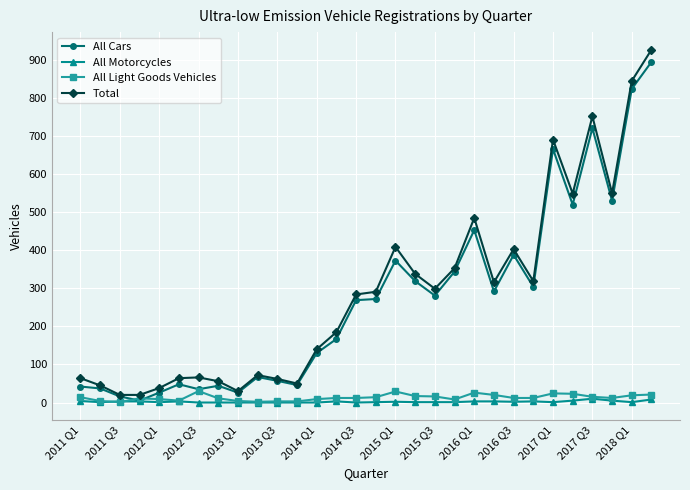

What is the maximum value shown in the chart?

927